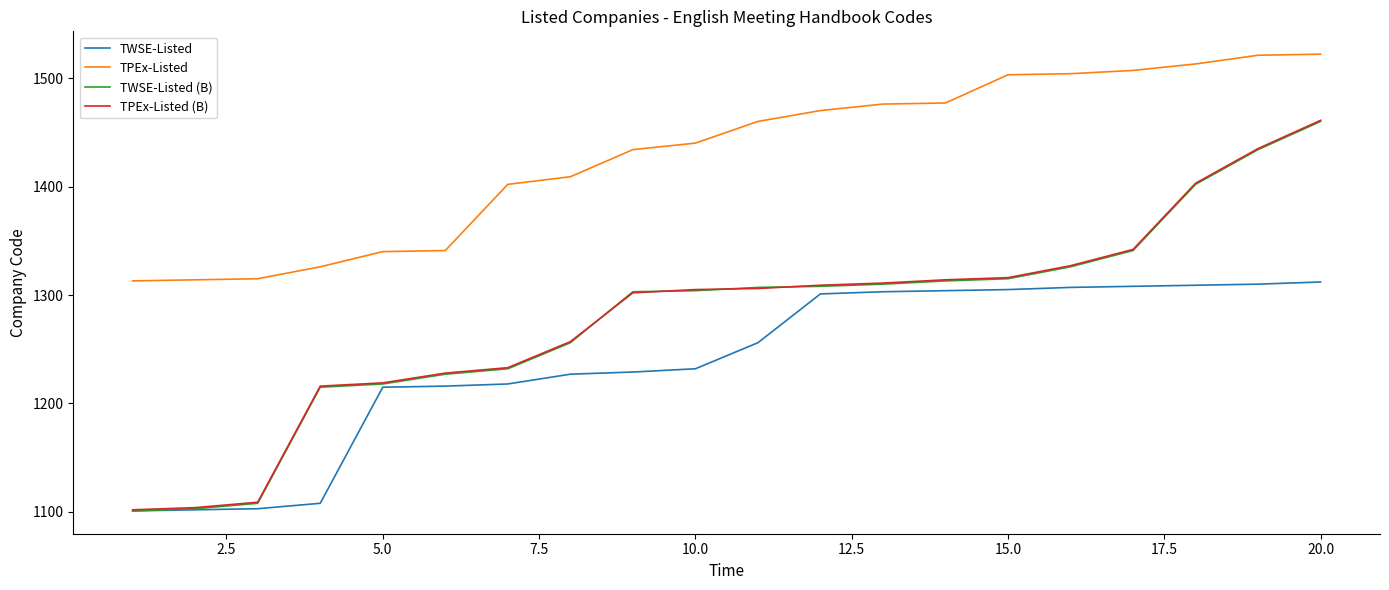

What is the minimum value shown in the chart?

1101